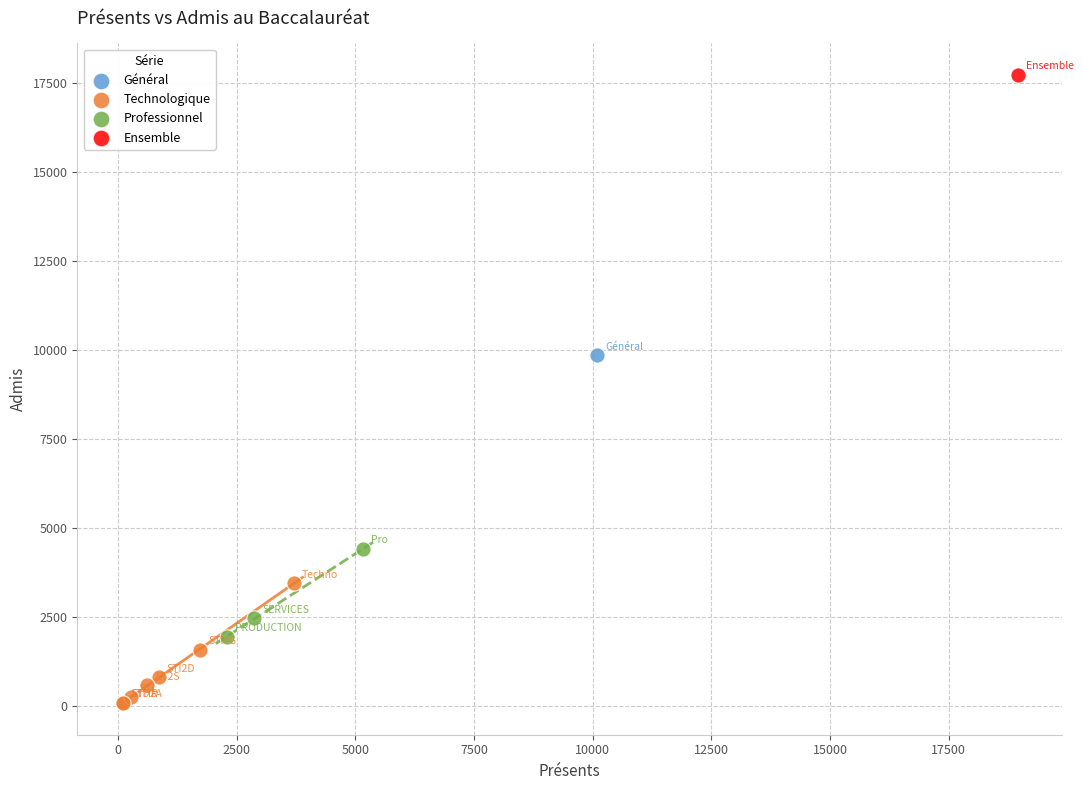

What are all the series names shown in the legend?

Général, Technologique, Professionnel, Ensemble